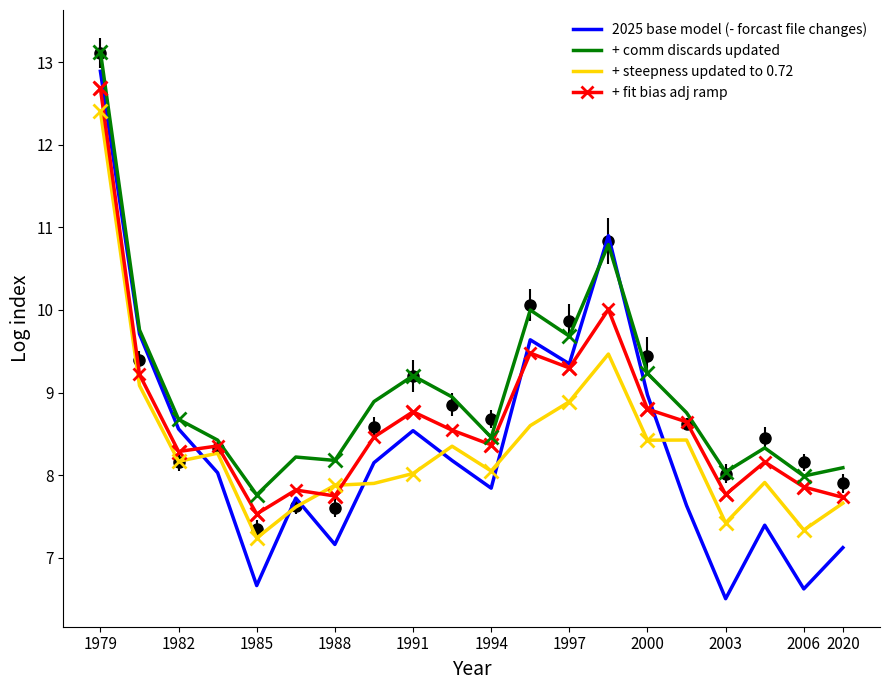

Between 13 and 15, which series saw the biggest shift?

2025 base model (- forcast file changes)